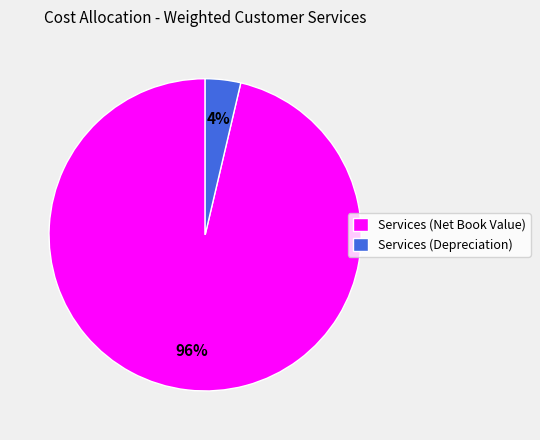

True or false: Services (Net Book Value) accounts for 91% of the total.

False